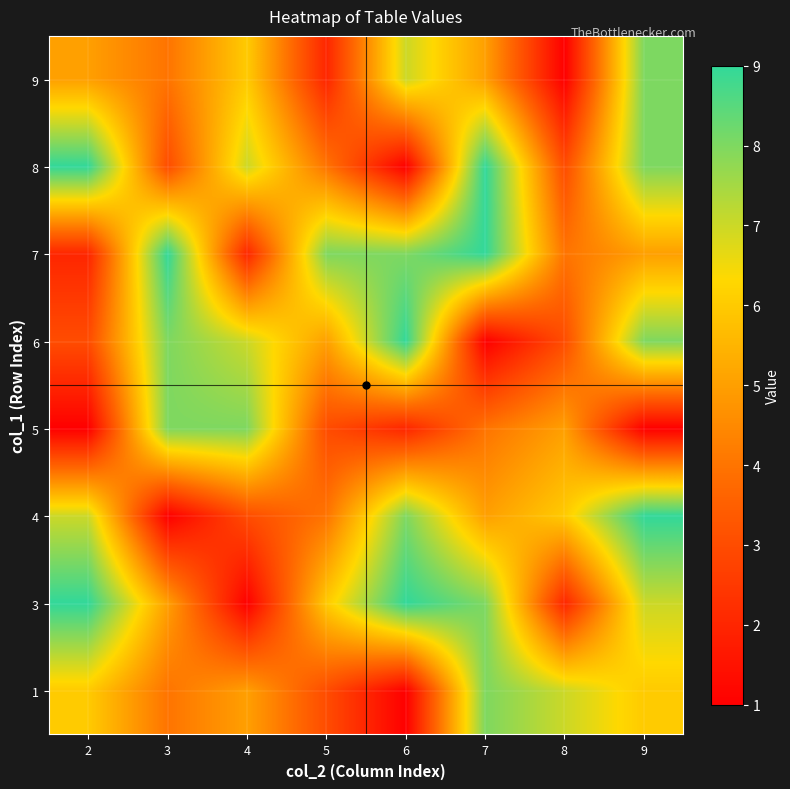

Reading left to right, list all the values displayed in this chart.

1: 2=6	3=4	4=5	5=3	6=1	7=8	8=7	9=6
3: 2=9	3=5	4=1	5=6	6=9	7=8	8=2	9=7
4: 2=7	3=1	4=3	5=4	6=8	7=5	8=6	9=9
5: 2=1	3=8	4=8	5=3	6=2	7=4	8=5	9=1
6: 2=3	3=8	4=7	5=5	6=9	7=1	8=3	9=8
7: 2=2	3=9	4=2	5=8	6=8	7=9	8=4	9=5
8: 2=9	3=3	4=7	5=4	6=1	7=9	8=3	9=8
9: 2=5	3=4	4=6	5=2	6=7	7=5	8=1	9=8